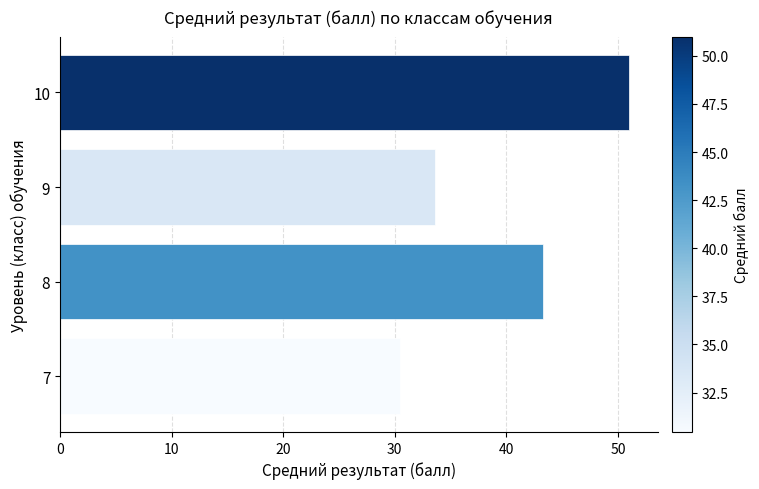

How many data points are less than 43?

2